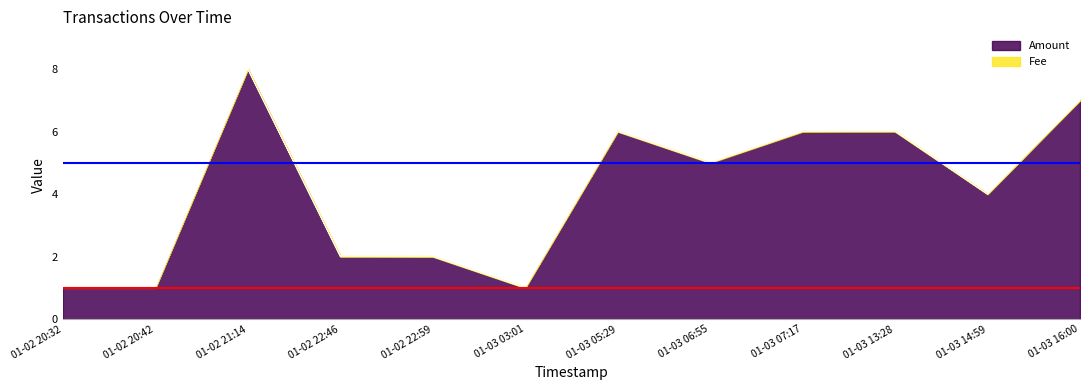

What is the difference between the maximum and minimum values in the Amount series?

7.0